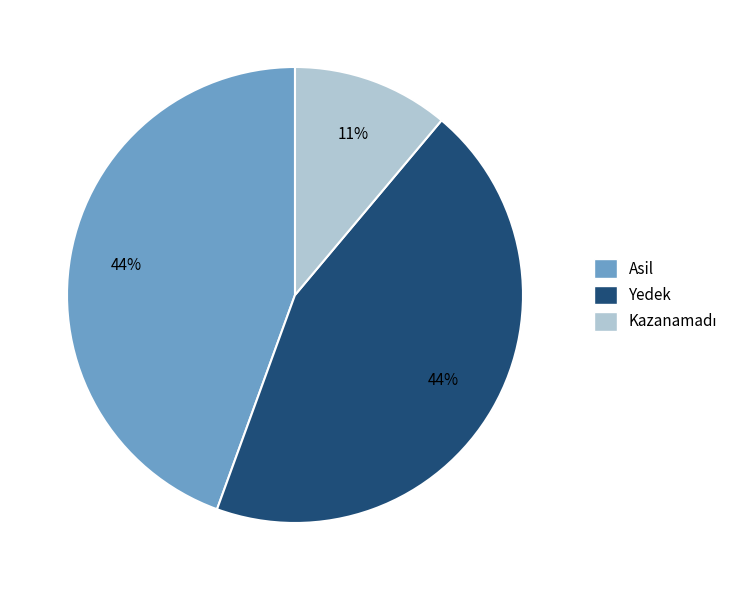

Do Yedek and Asil together represent more than half of the pie?

Yes